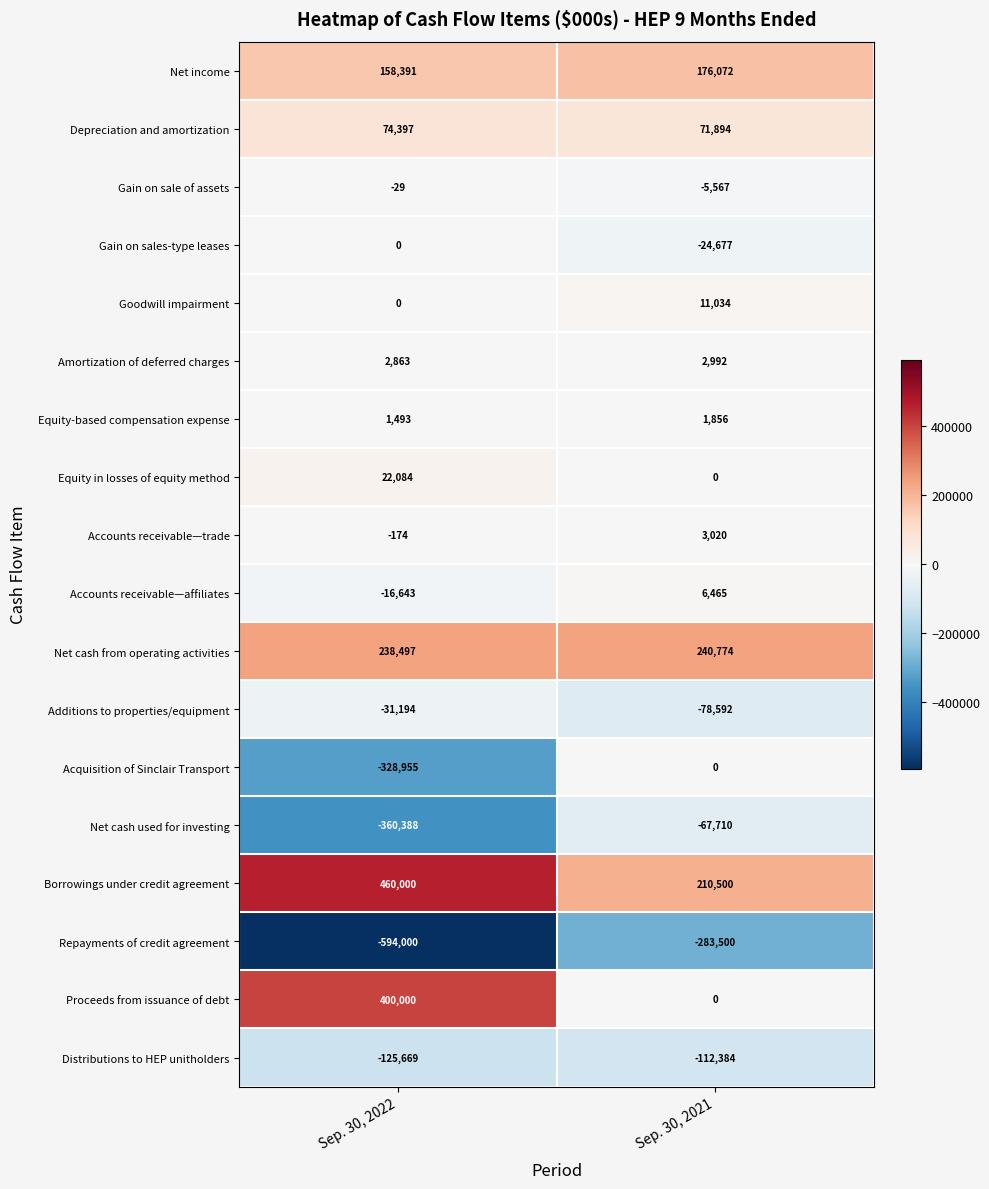

What is the greatest value displayed?

460000